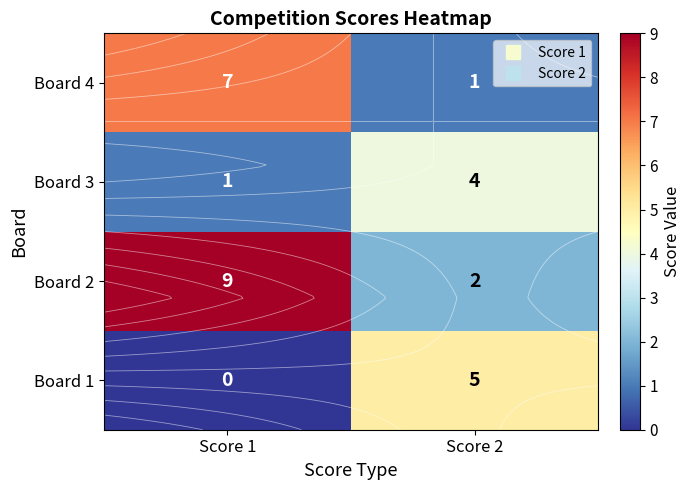

What is the difference between the maximum and minimum values in the Board 4 series?

6